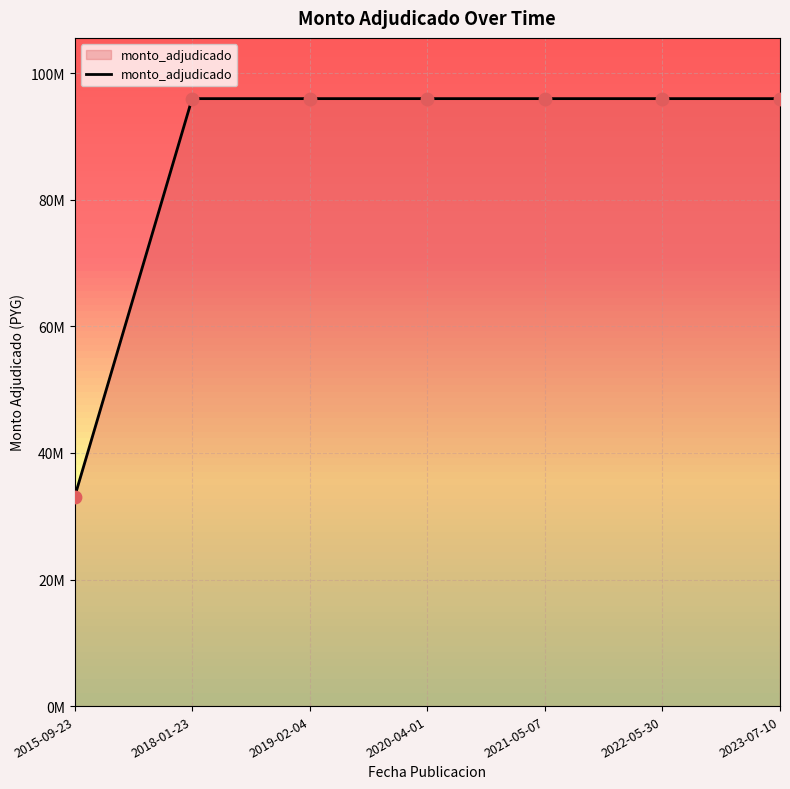

Approximately how many times larger is the value at 2021-05-07 compared to 2020-04-01?

1.0